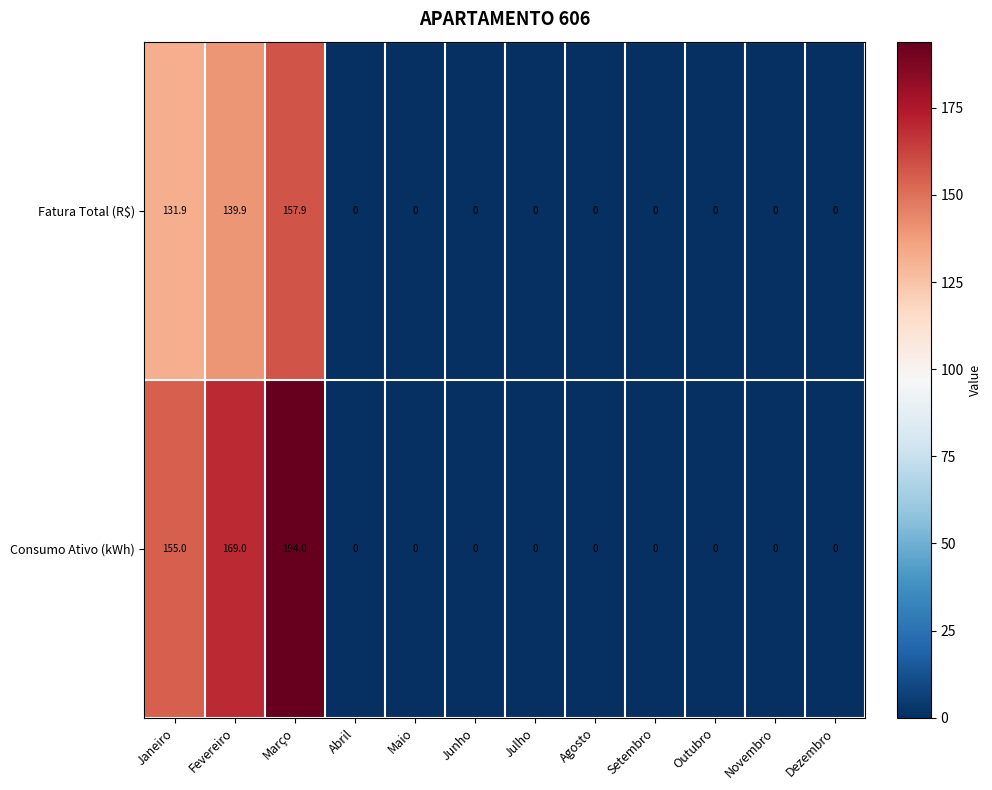

How many distinct data groups are displayed?

2